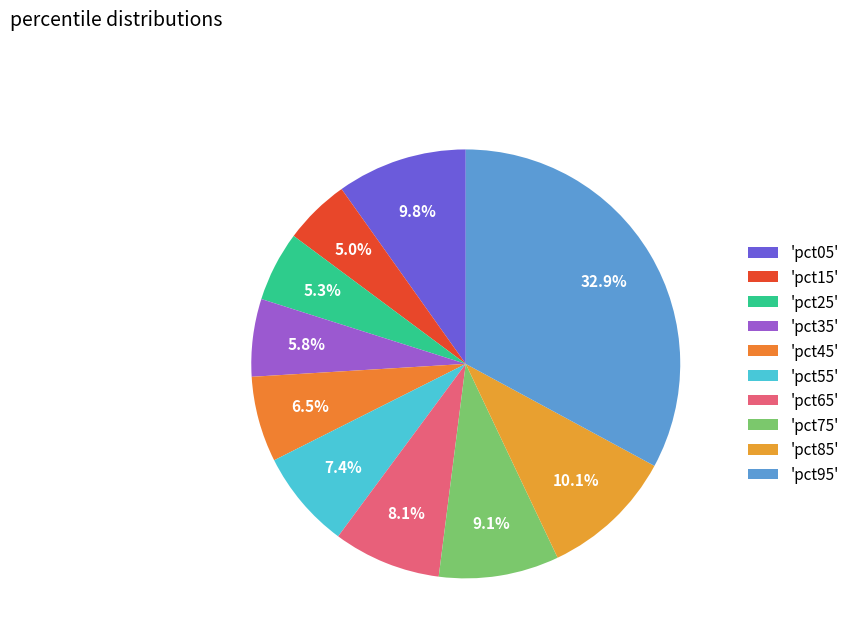

How many segments does this pie chart have?

10